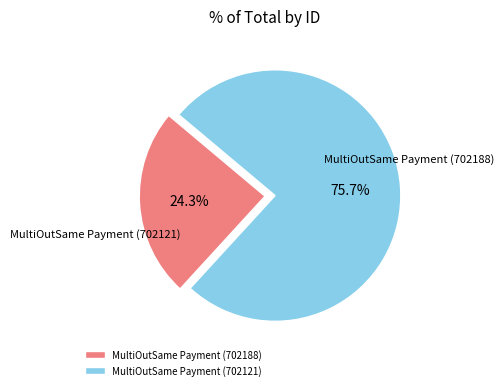

To the nearest percent, what percentage of the pie is MultiOutSame Payment (702121)?

76%